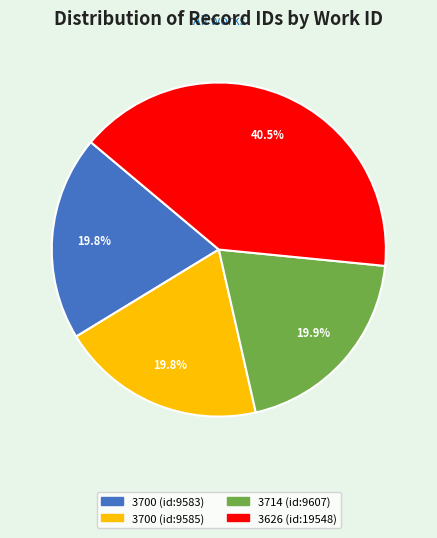

Between 3714 (id:9607) and 3626 (id:19548), which is larger?

3626 (id:19548)